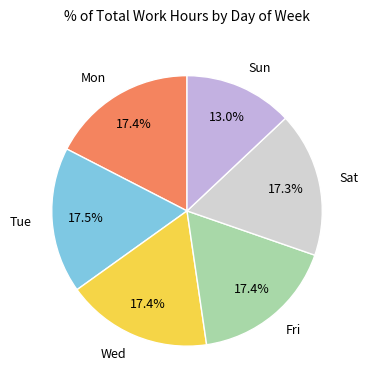

Is there a majority slice in this chart?

No